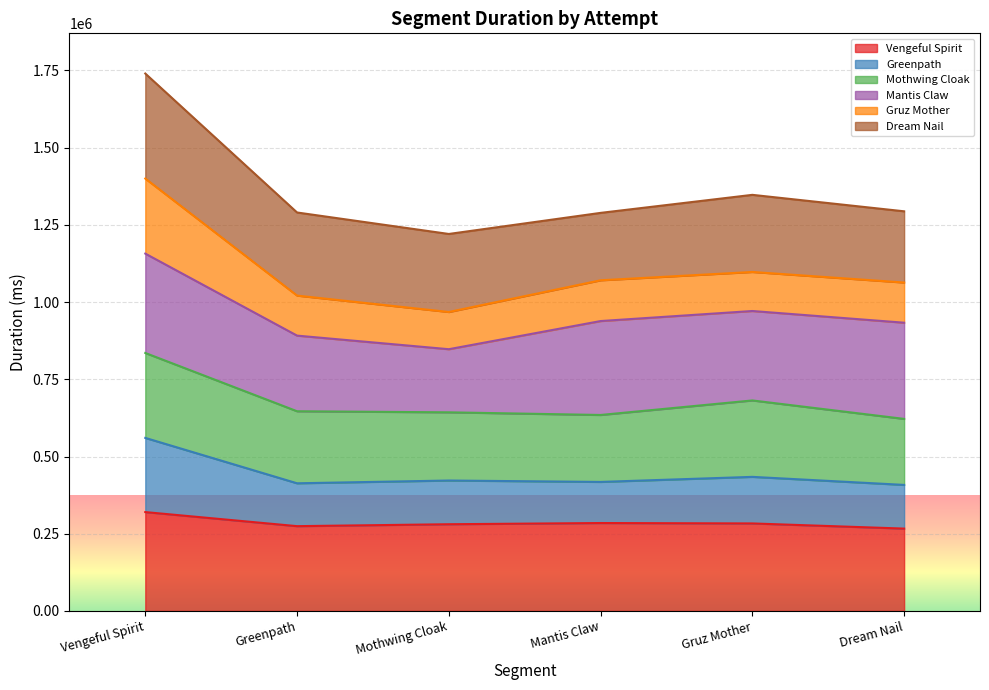

What is the lowest value of the Vengeful Spirit series?

266579